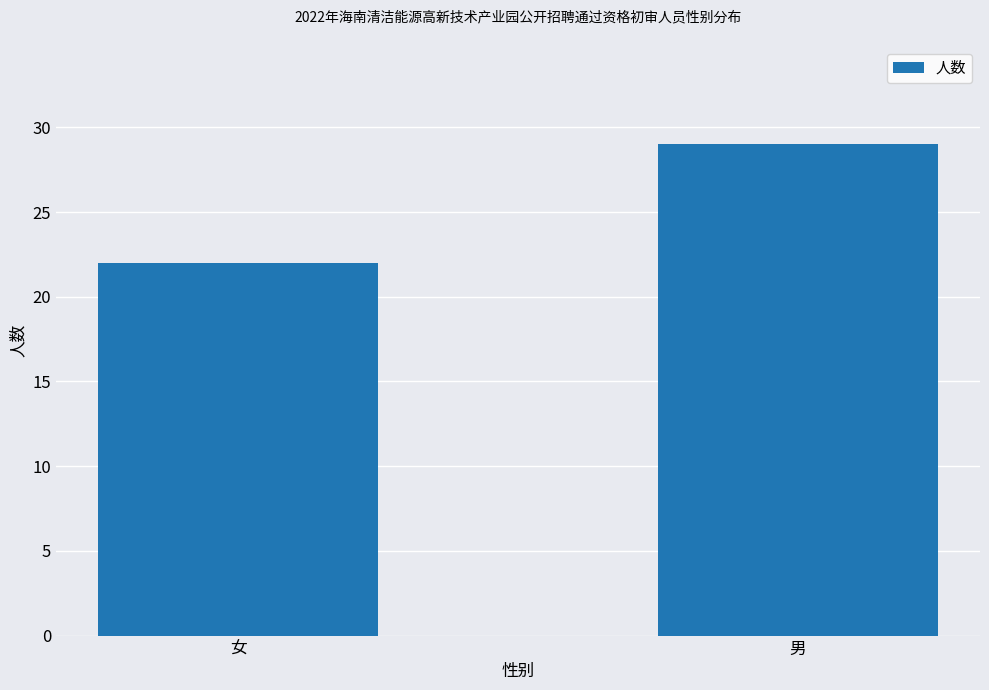

What is the ratio of the value at 女 to the value at 男?

0.8